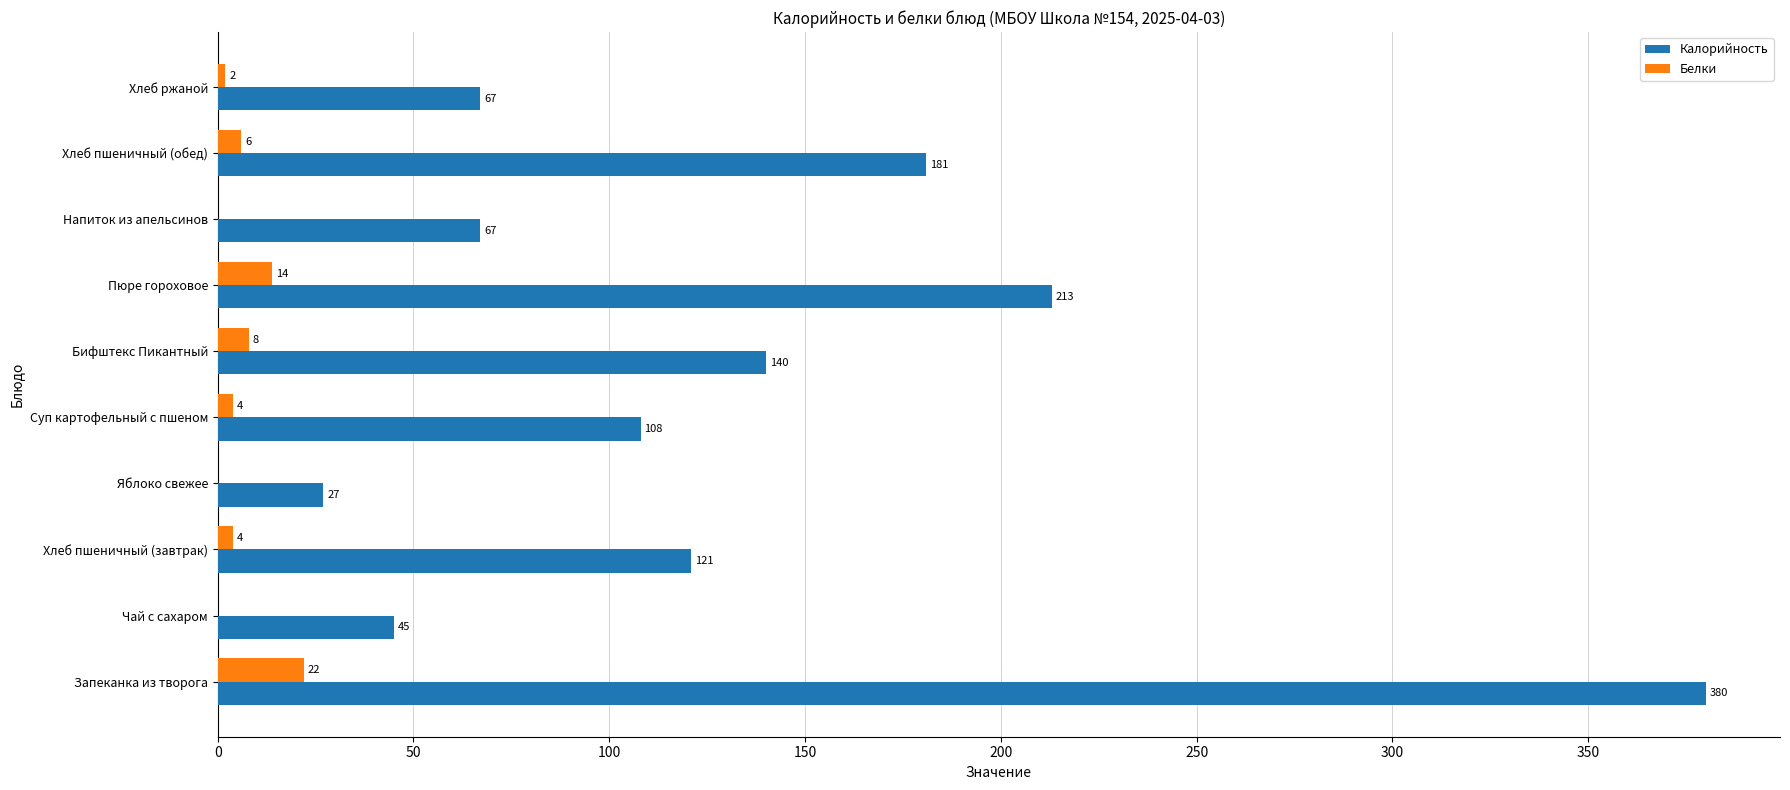

Which label corresponds to the largest value in the chart?

Запеканка из творога